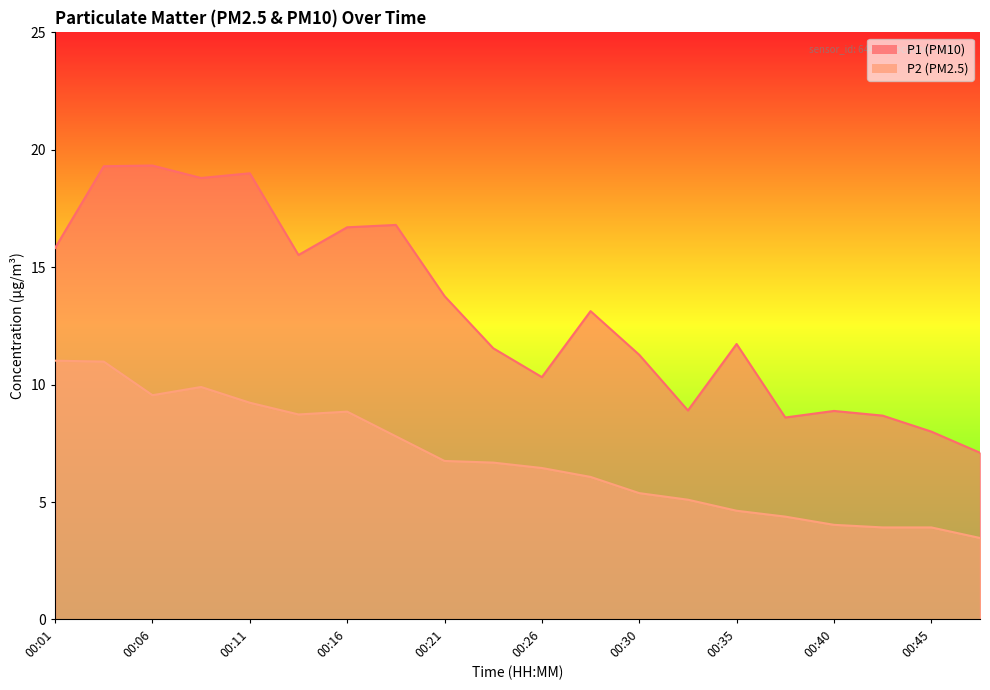

At how many categories does at least one series exceed 10?

14